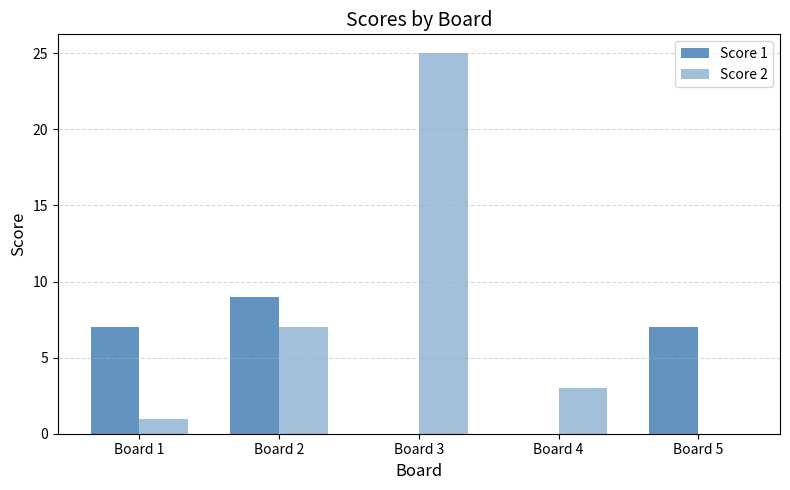

What value does the Score 2 series have at Board 3, to the nearest 10?

20